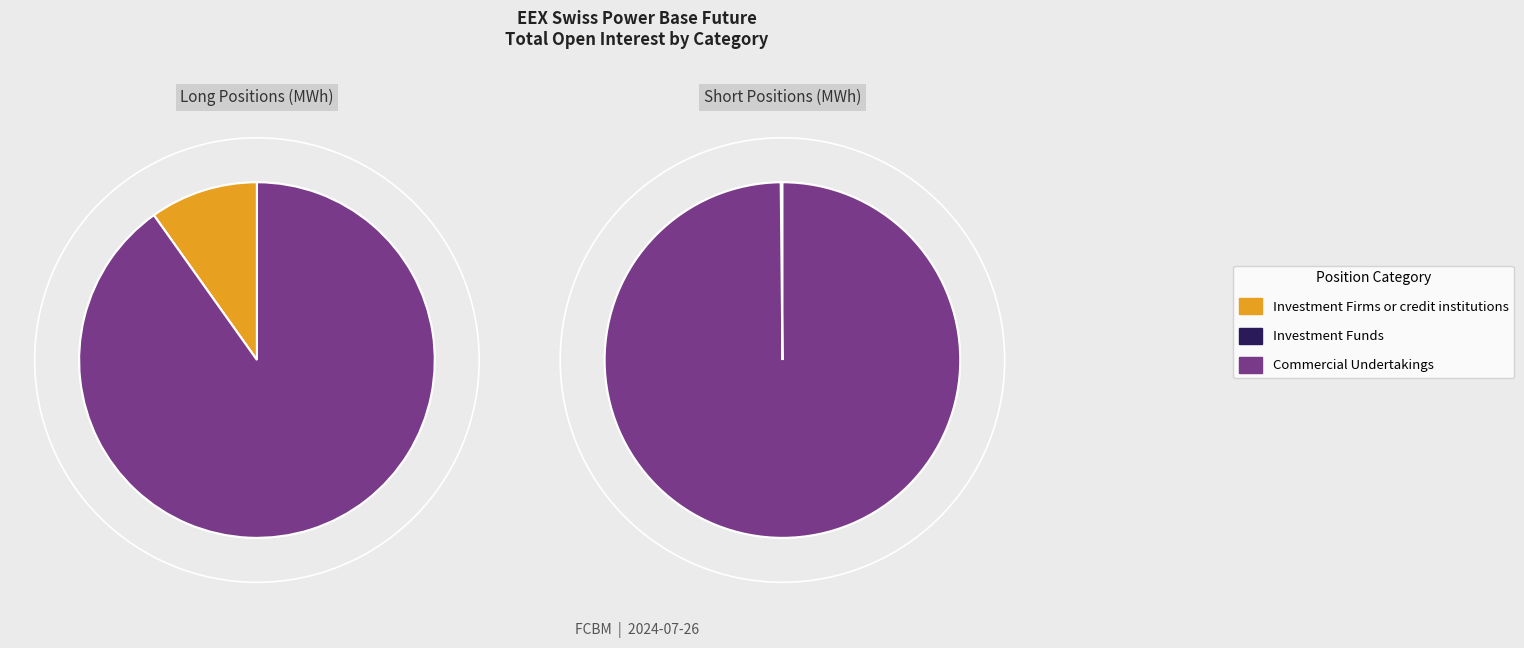

Rank the series by their average value, from lowest to highest.

Short, Long